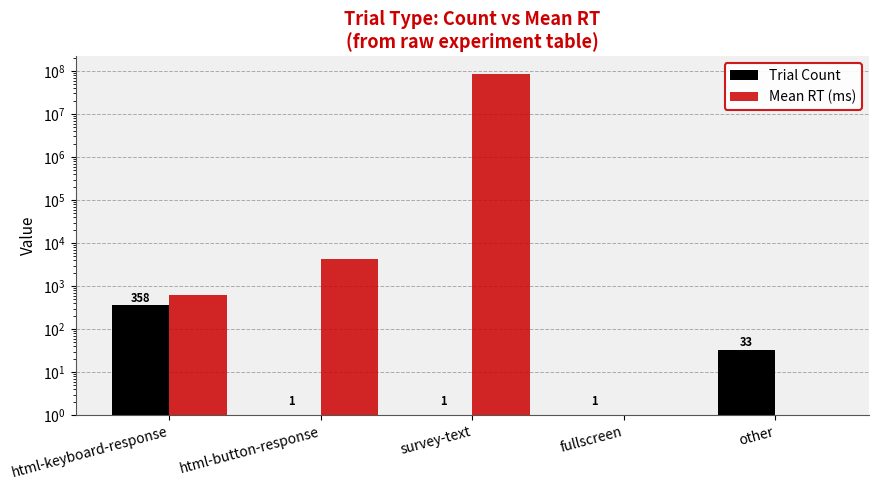

Which series has the largest range (max minus min)?

Mean RT (ms)